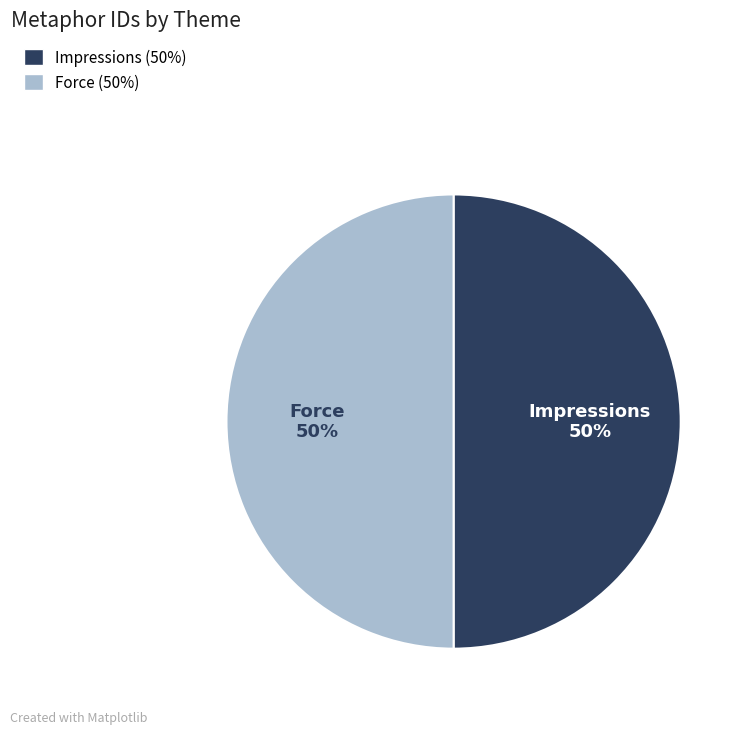

To the nearest percent, what is the average slice percentage?

50%